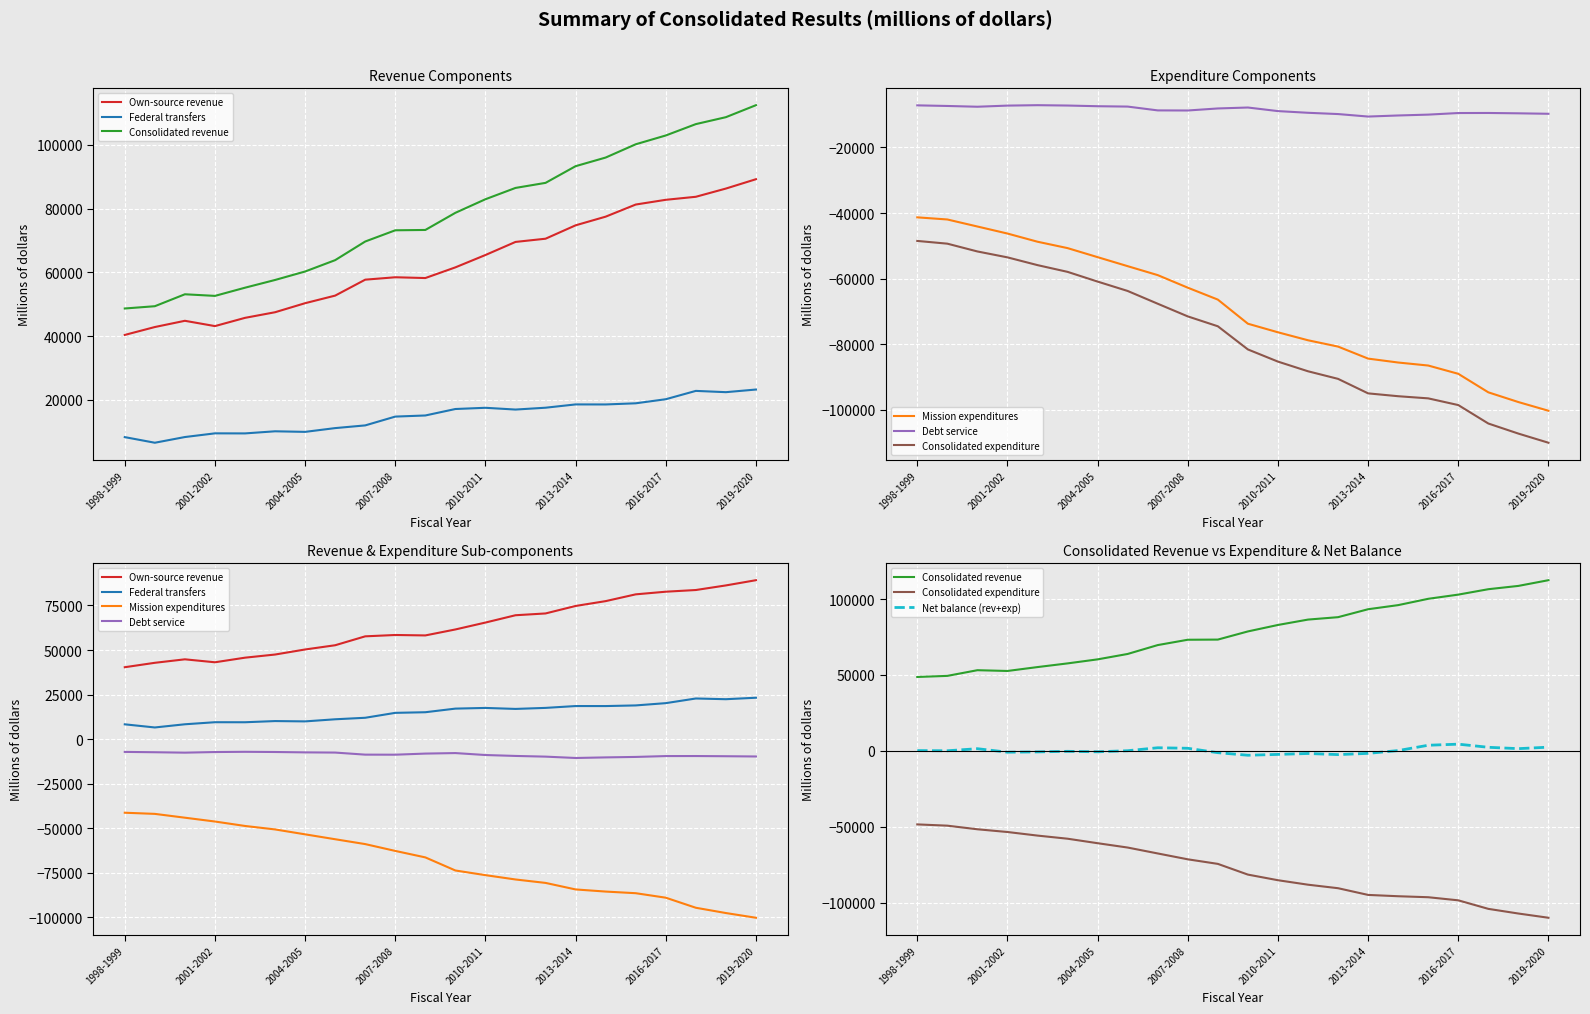

Between 2005-2006 and 2018-2019, which series saw the biggest shift?

Consolidated revenue